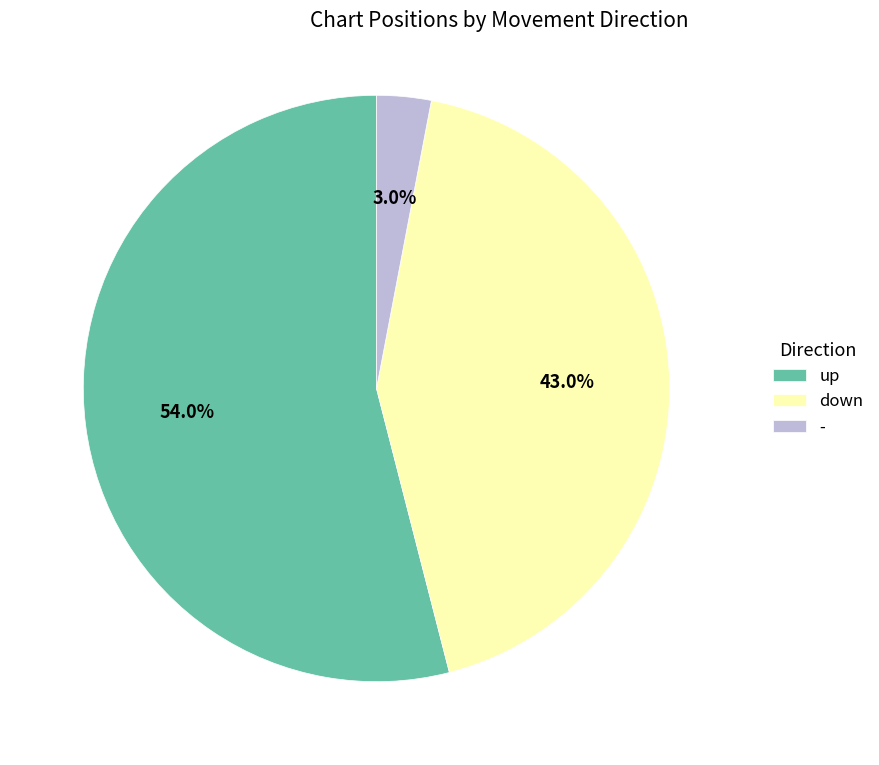

To the nearest percent, what is the average slice percentage?

33%